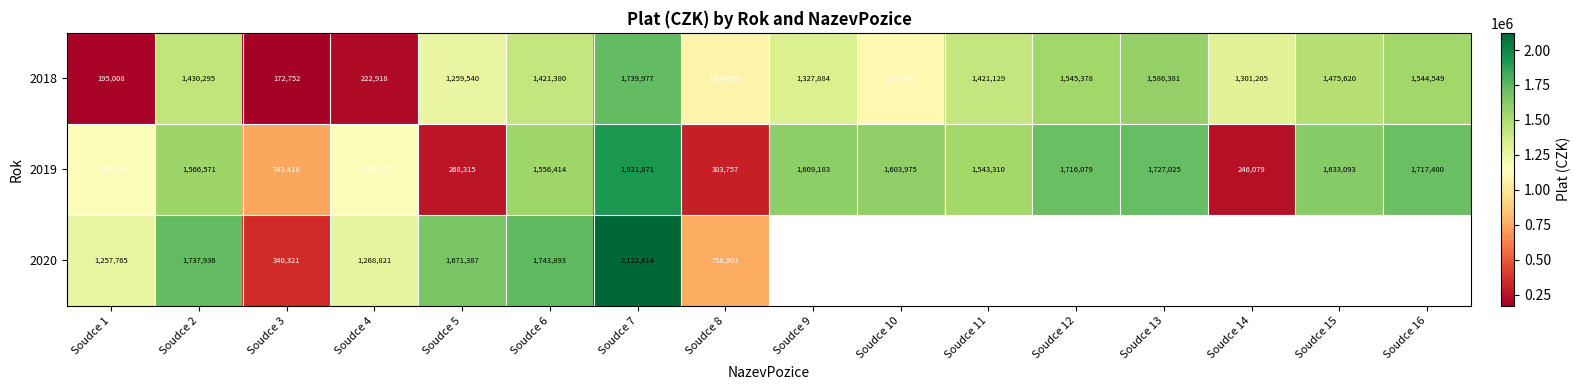

Where does the 2018 series first go above 1421129?

Soudce 2